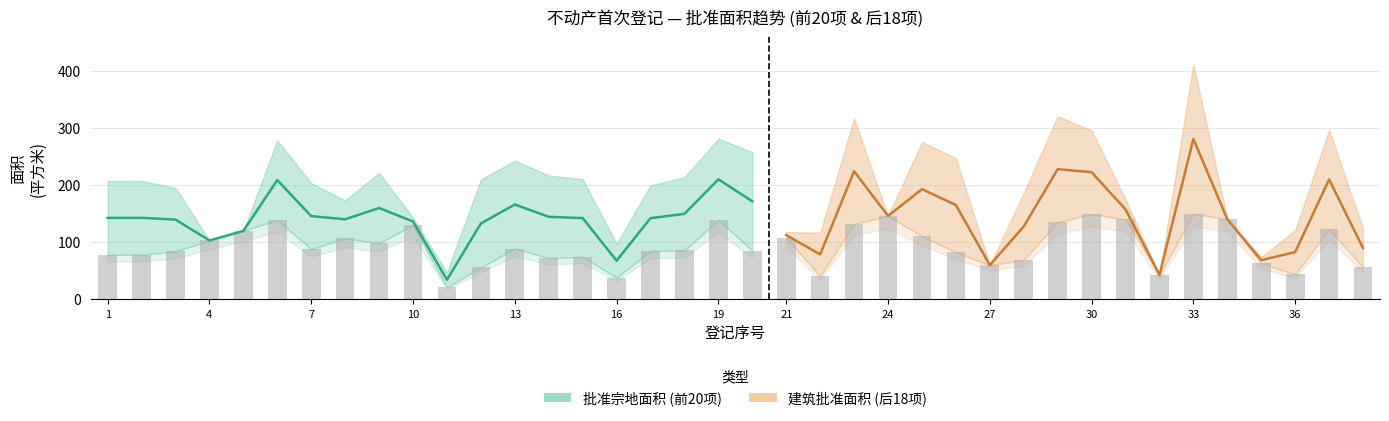

How many data points are less than 85?

9